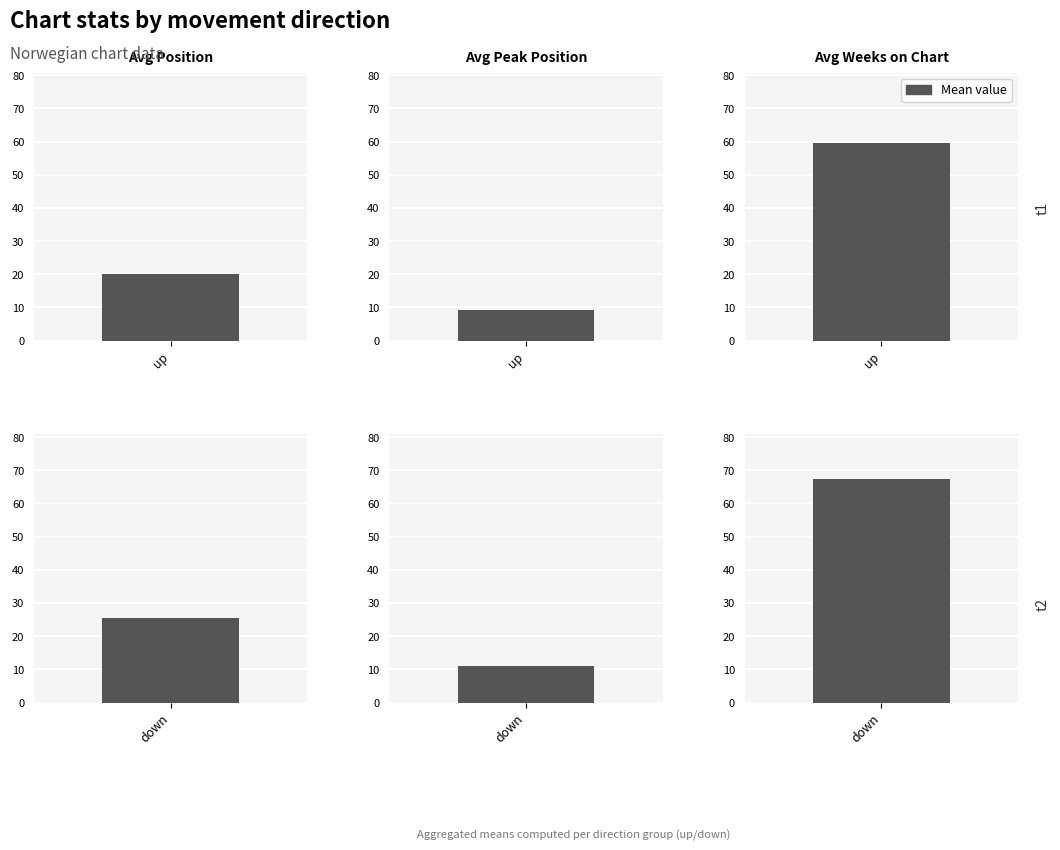

Which series changed the most between 0 and 1?

Avg Position